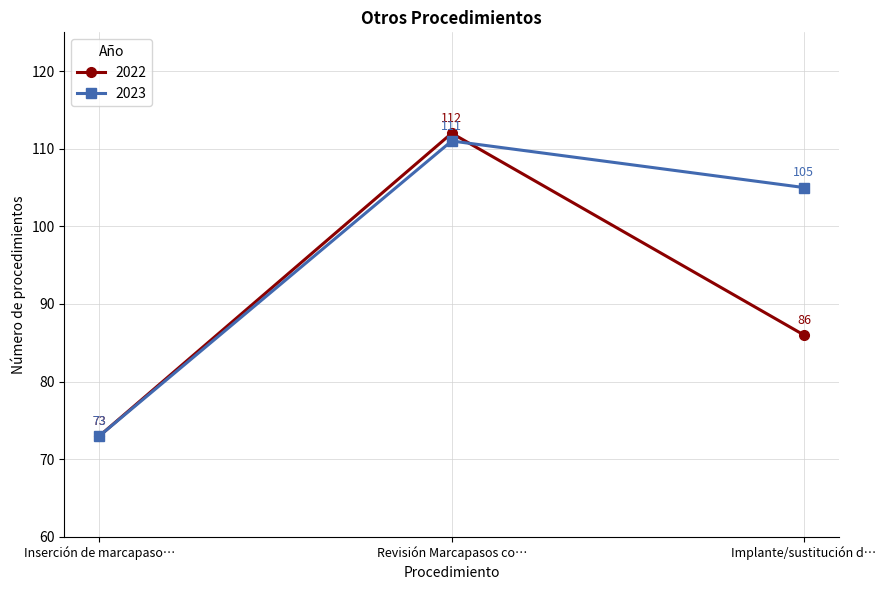

Is the value of 2022 at Revisión Marcapasos co… greater than the value of 2023 at Inserción de marcapaso…?

Yes